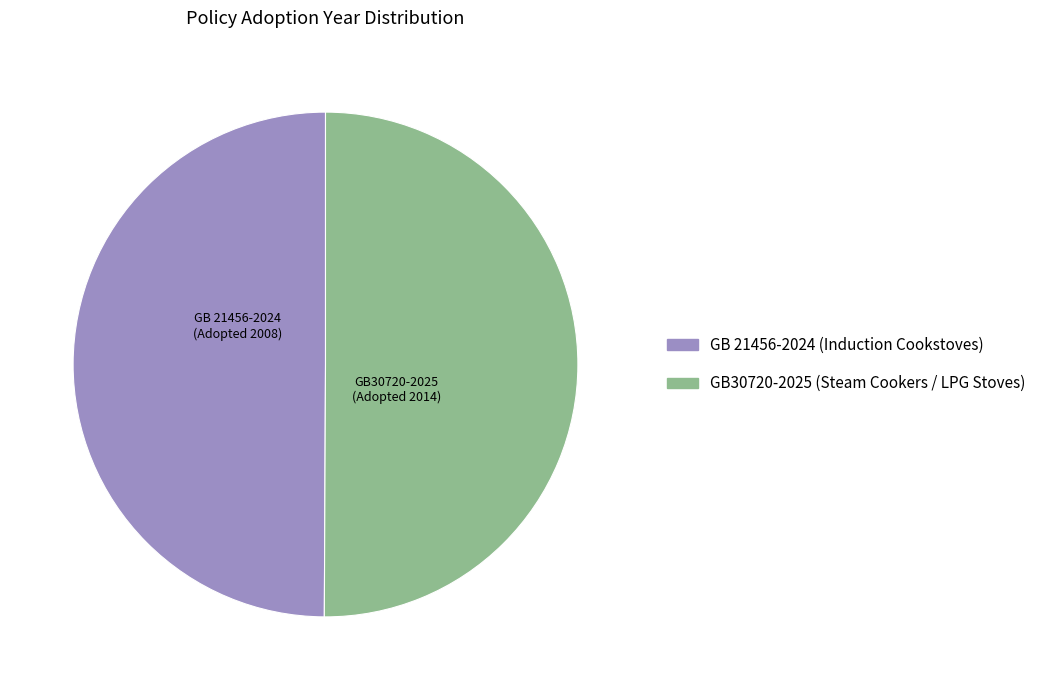

Count the number of slices in the pie.

2